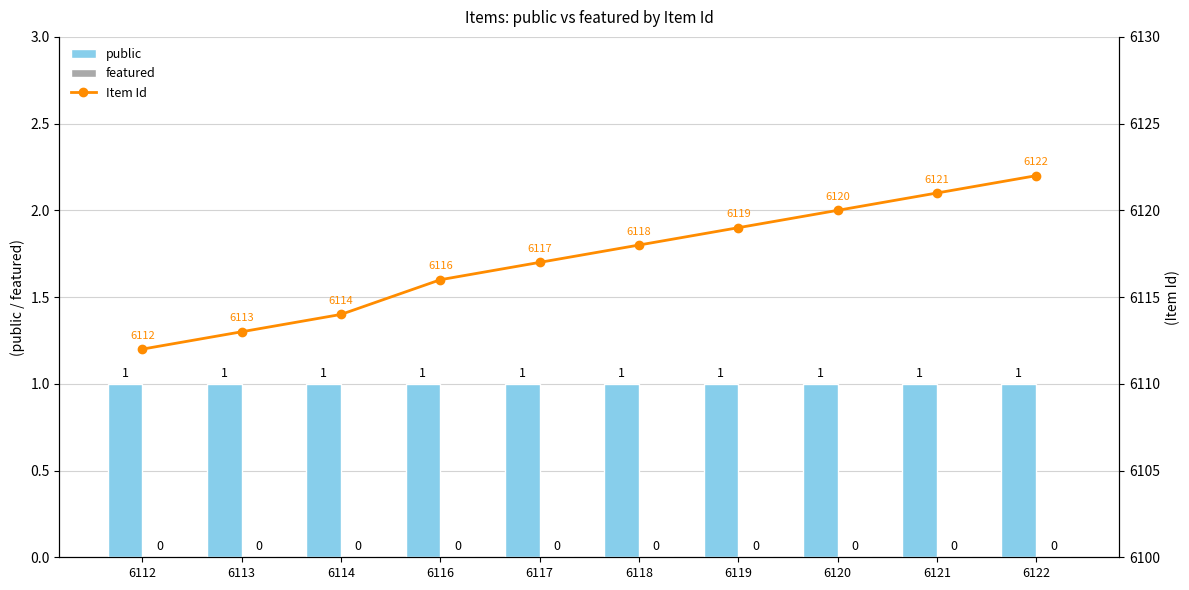

How many groups of bars are there?

10